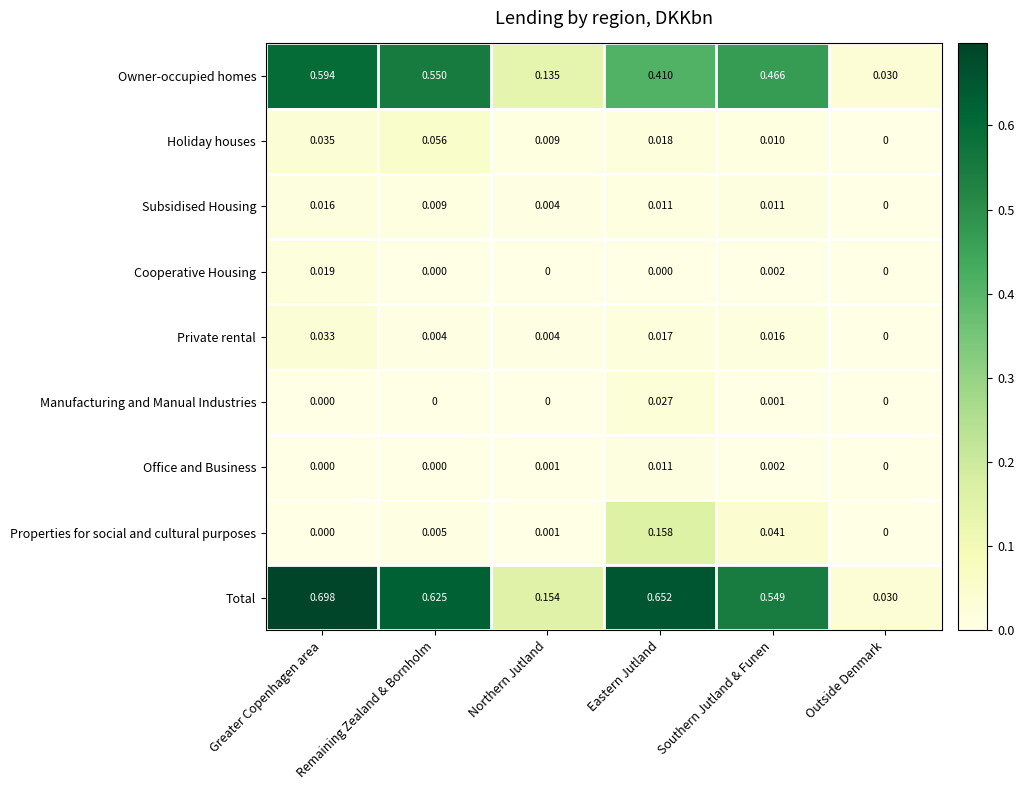

At which category is the sum across all series the highest?

Greater Copenhagen area